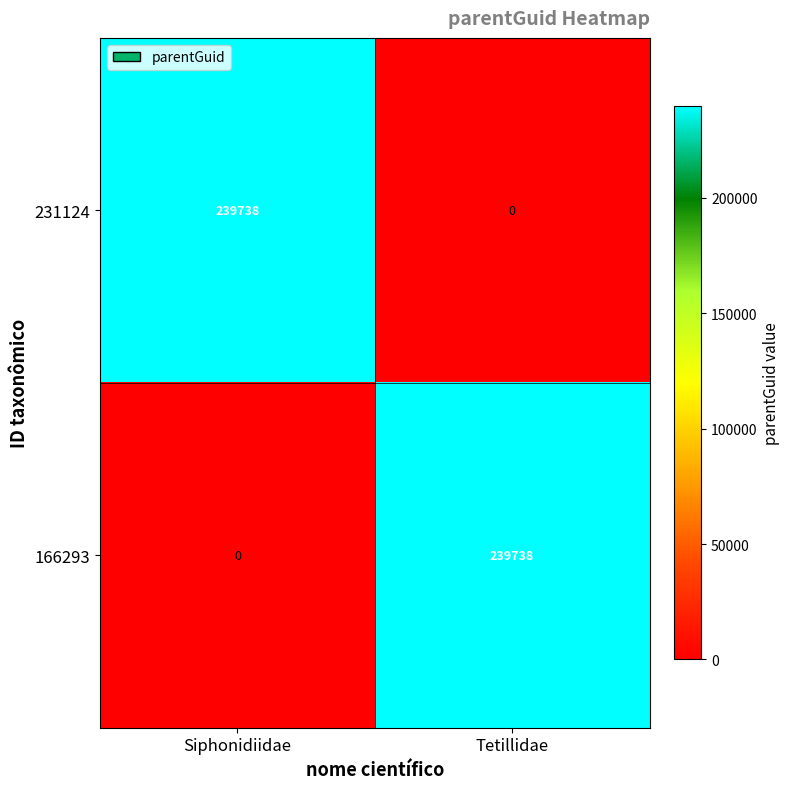

What is the sum of all 166293 values?

239738